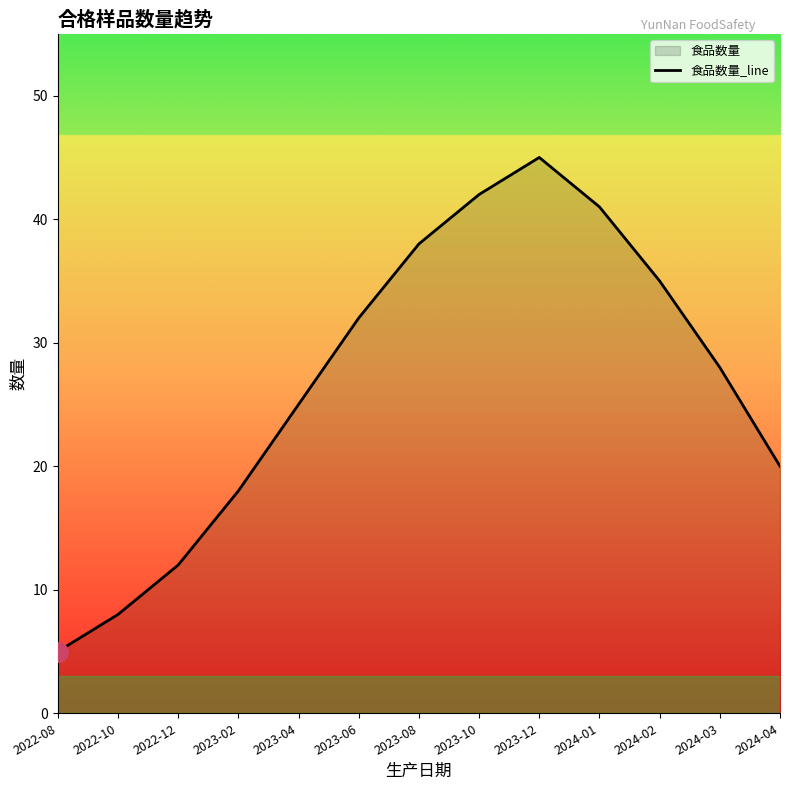

At which label does the data first exceed 28?

2023-06